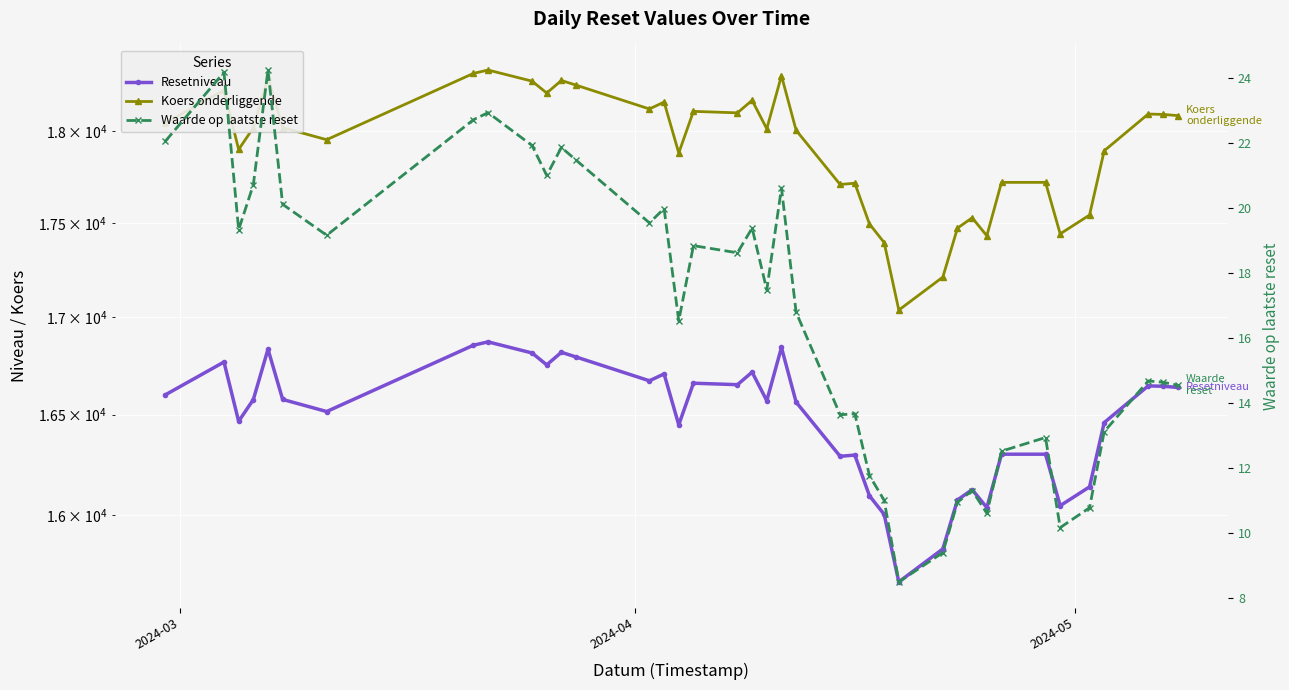

Reading right to left, list all the values displayed in this chart.

Resetniveau: 16638.2	16644.1	16646.1	16459.5	16138.2	16045.4	16300.8	16300.8	16036.1	16124.7	16073.8	15834.0	15674.6	16002.8	16094.1	16296.6	16290.3	16563.2	16843.3	16570.7	16716.3	16652.2	16659.8	16448.5	16707.4	16672.0	16794.3	16818.4	16753.7	16814.9	16872.3	16854.7	16515.6	16577.0	16834.2	16576.2	16466.0	16768.4	16600.3
Koers onderliggende: 18085.0	18091.4	18093.6	17890.8	17541.5	17440.7	17718.3	17718.3	17430.5	17526.8	17471.5	17210.9	17037.6	17394.3	17493.6	17713.7	17706.8	18003.5	18308.0	18011.7	18169.9	18100.2	18108.5	17878.8	18160.2	18121.8	18254.7	18280.8	18210.5	18277.1	18339.4	18320.4	17951.7	18018.5	18298.0	18017.6	17897.9	18226.5	18043.8
Waarde op laatste reset: 14.6	14.7	14.7	13.1	10.8	10.2	12.9	12.5	10.6	11.3	11.0	9.4	8.5	11.0	11.8	13.7	13.7	16.8	20.6	17.5	19.4	18.6	18.9	16.5	20.0	19.6	21.5	21.9	21.0	21.9	22.9	22.7	19.2	20.1	24.2	20.7	19.3	24.2	22.1